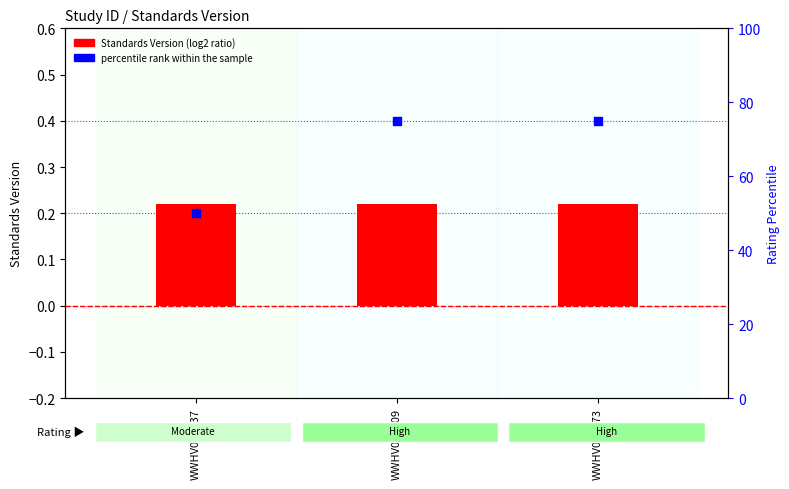

Which series contains the lowest Y value?

Standards Version (log2 ratio style)